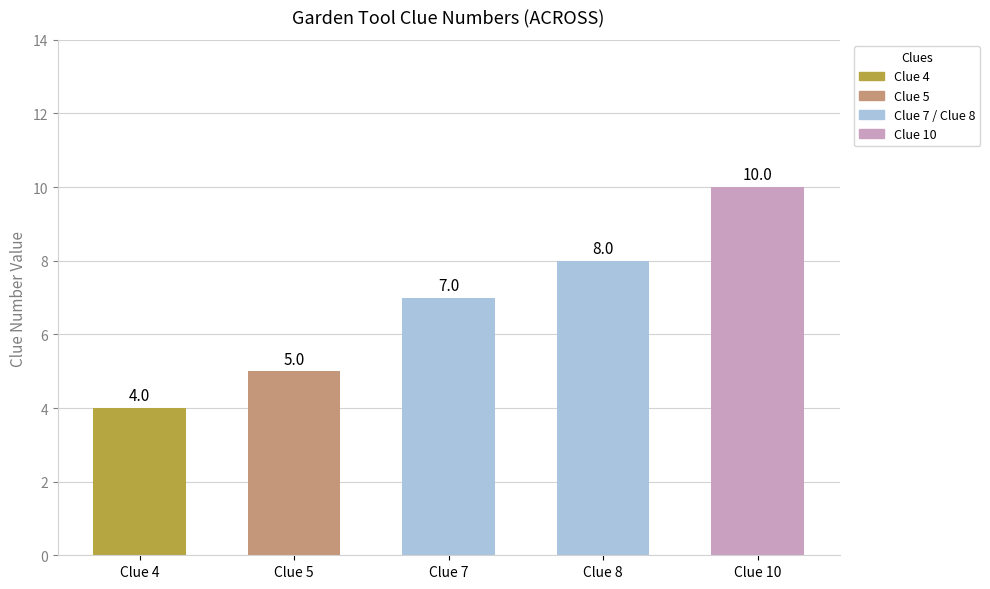

What is the difference between the maximum and minimum values?

6